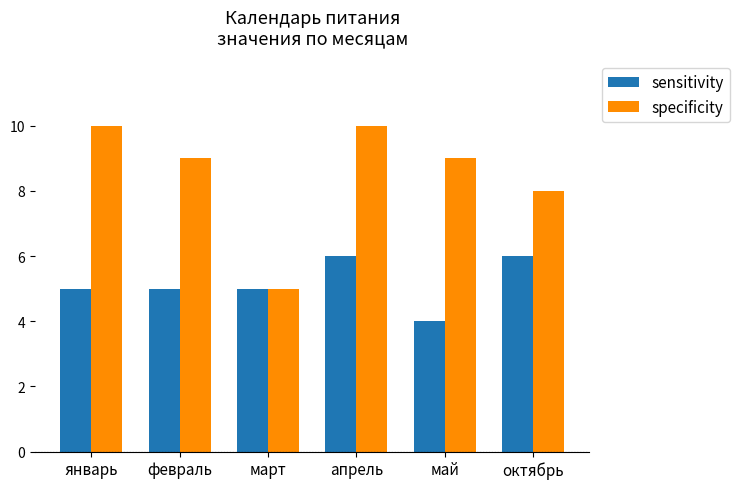

Which series has the largest total across all categories?

specificity